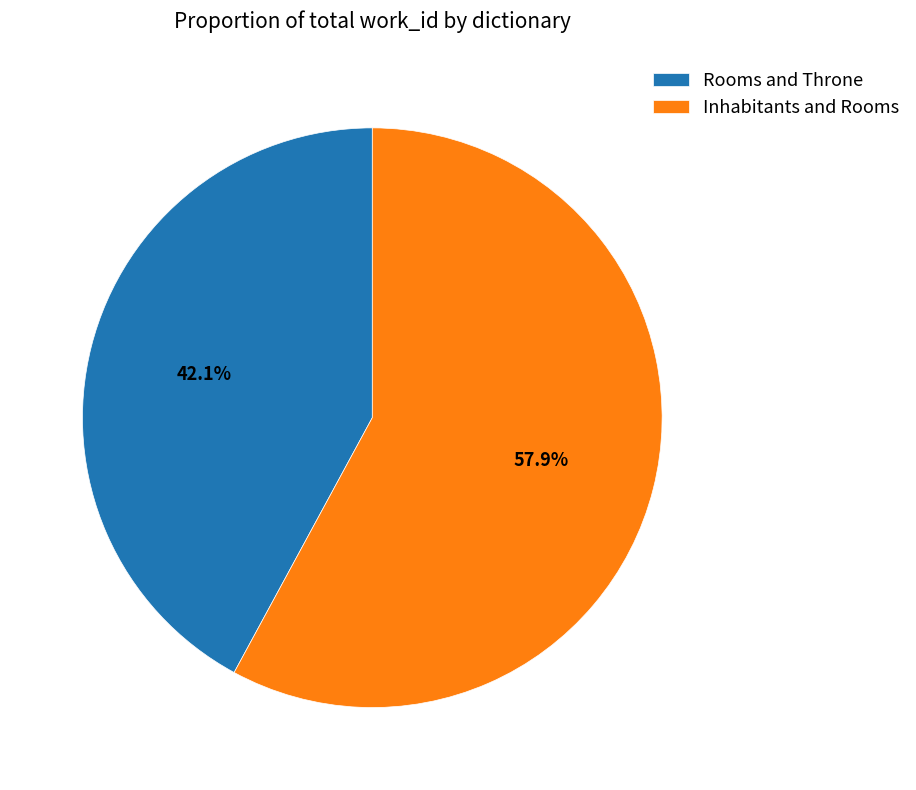

True or false: Rooms and Throne accounts for 42% of the total.

True